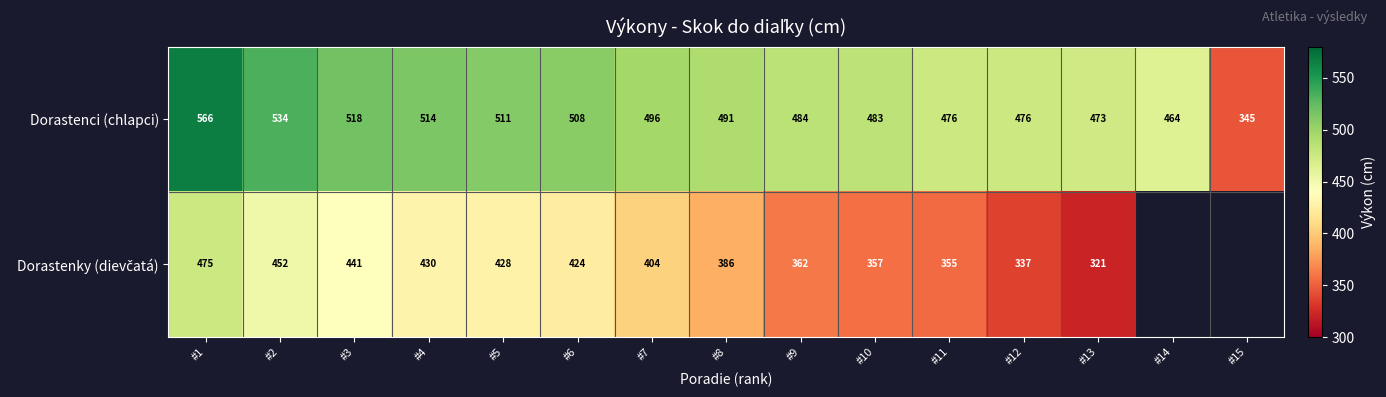

Is it true that Dorastenci (chlapci) equals 491 at #8?

True